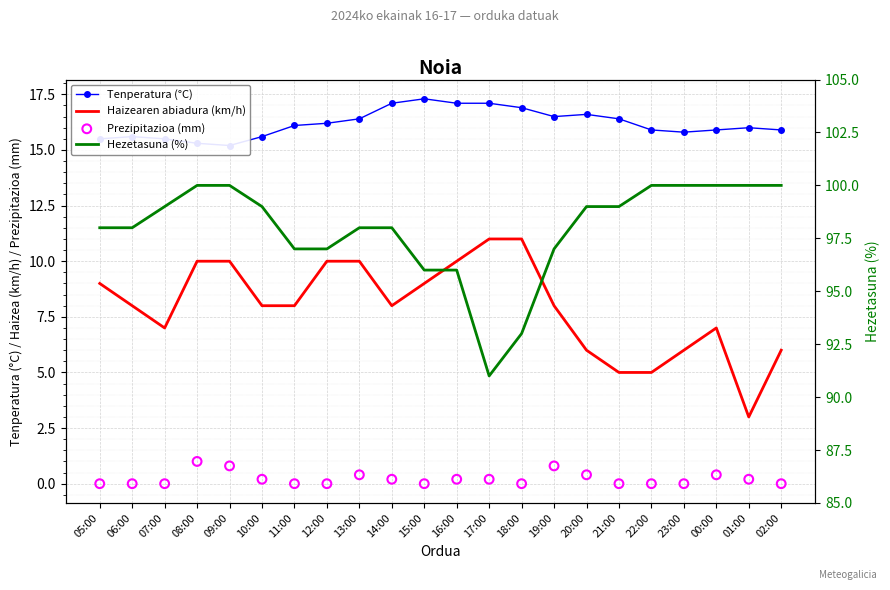

Which series has the largest Y range (max minus min)?

Hezetasuna (%)